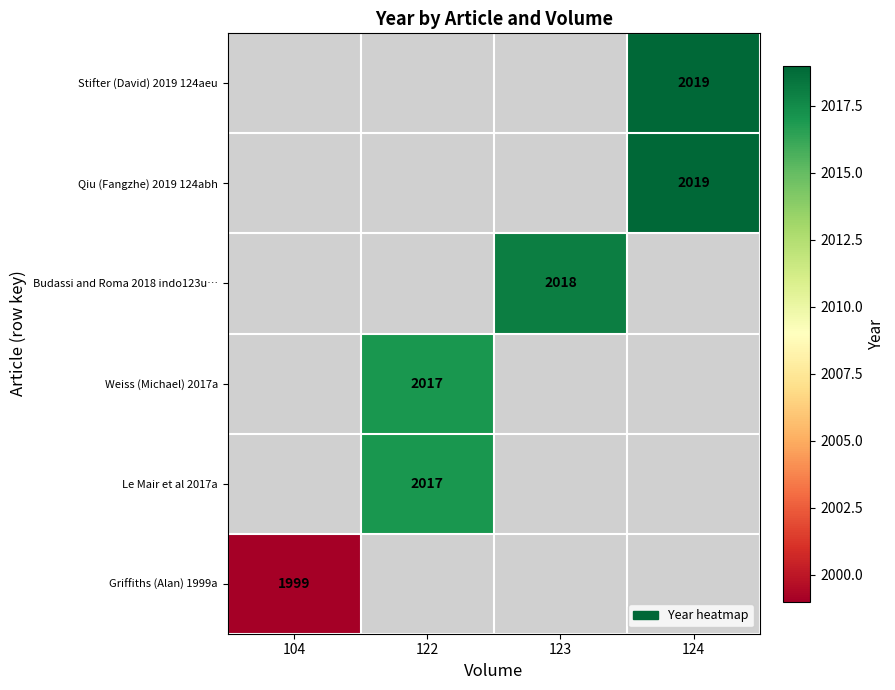

Which label corresponds to the smallest value in the chart?

104